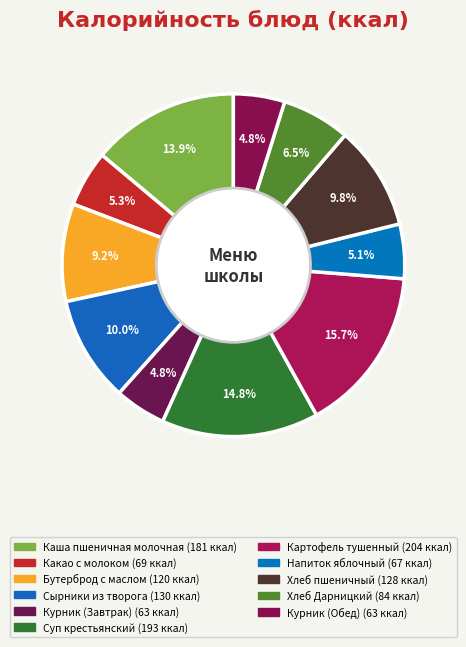

What is the ratio of the value at Каша пшеничная молочная to the value at Курник (Завтрак)?

2.9